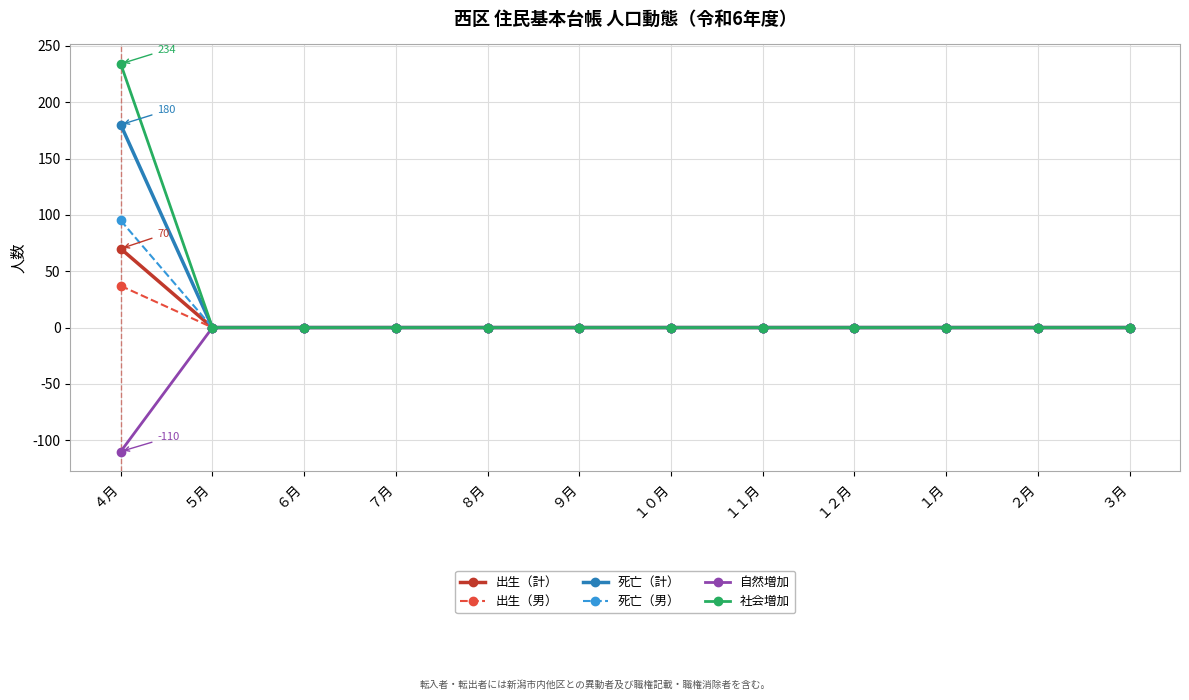

What position from the right is １０月?

6